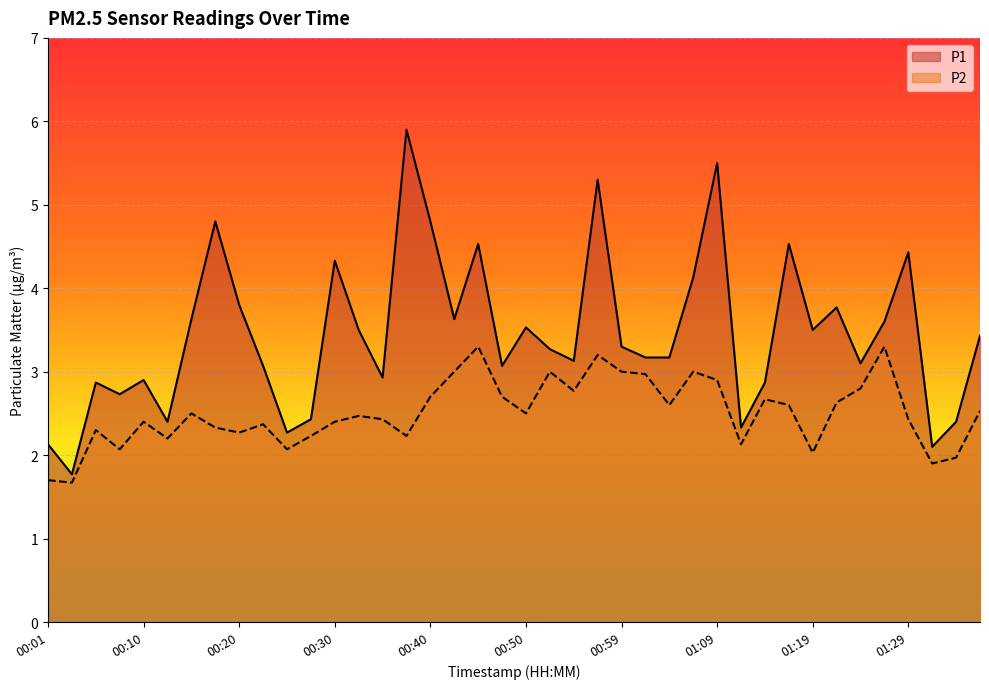

What is the label of the 13th point from the left?

00:30